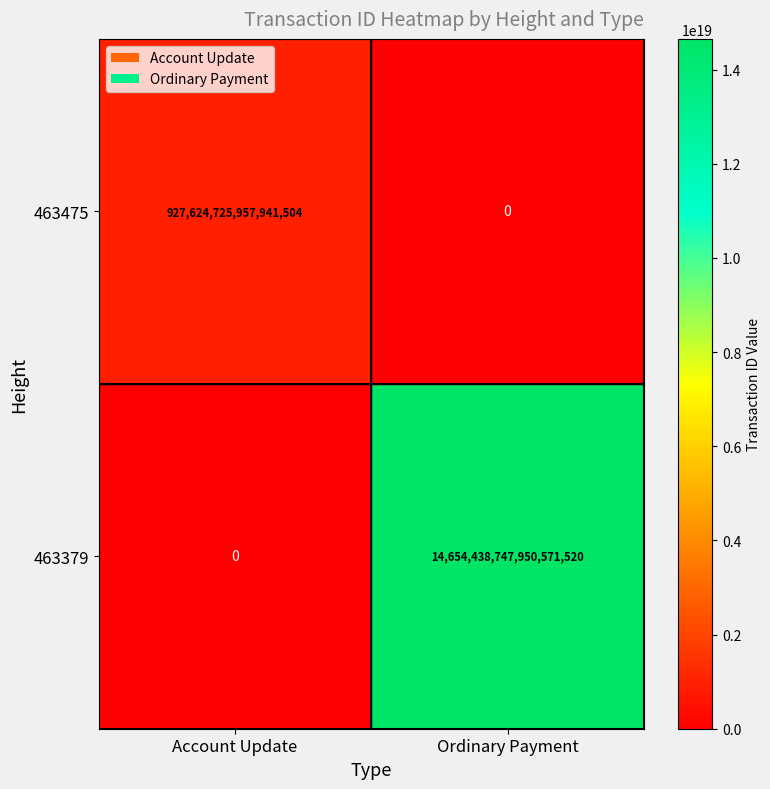

Between Account Update and Ordinary Payment, which series saw the biggest shift?

463379